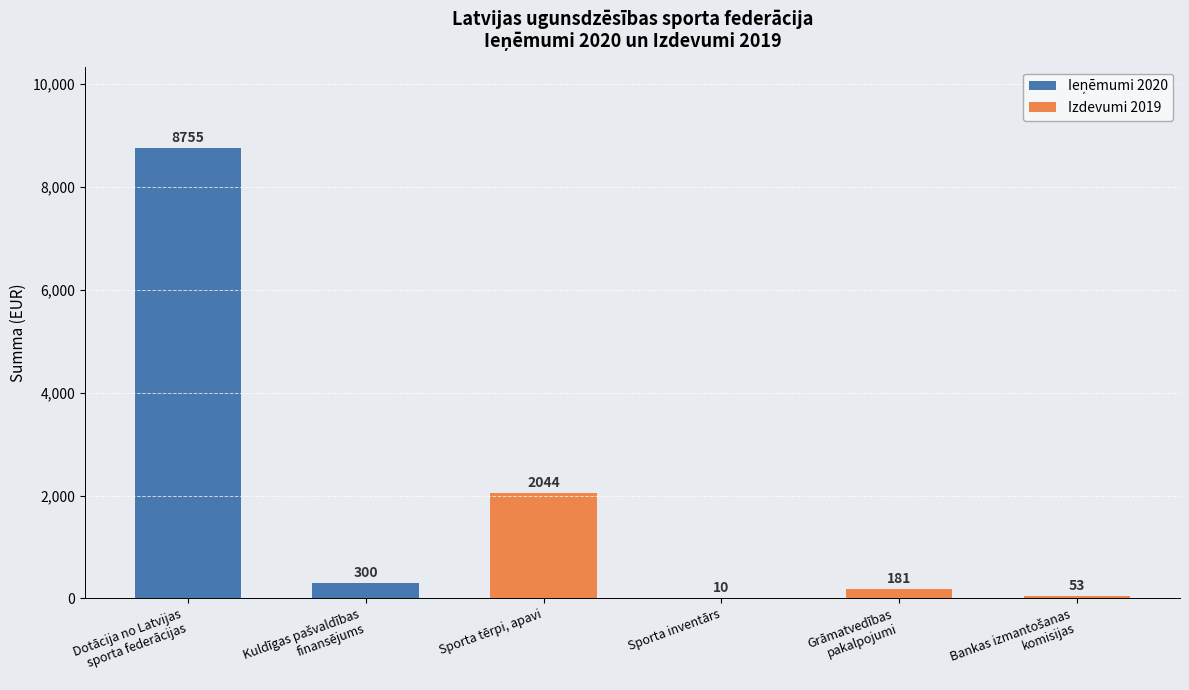

The chart shows a value of 2044 at Sporta tērpi, apavi. True or false?

True